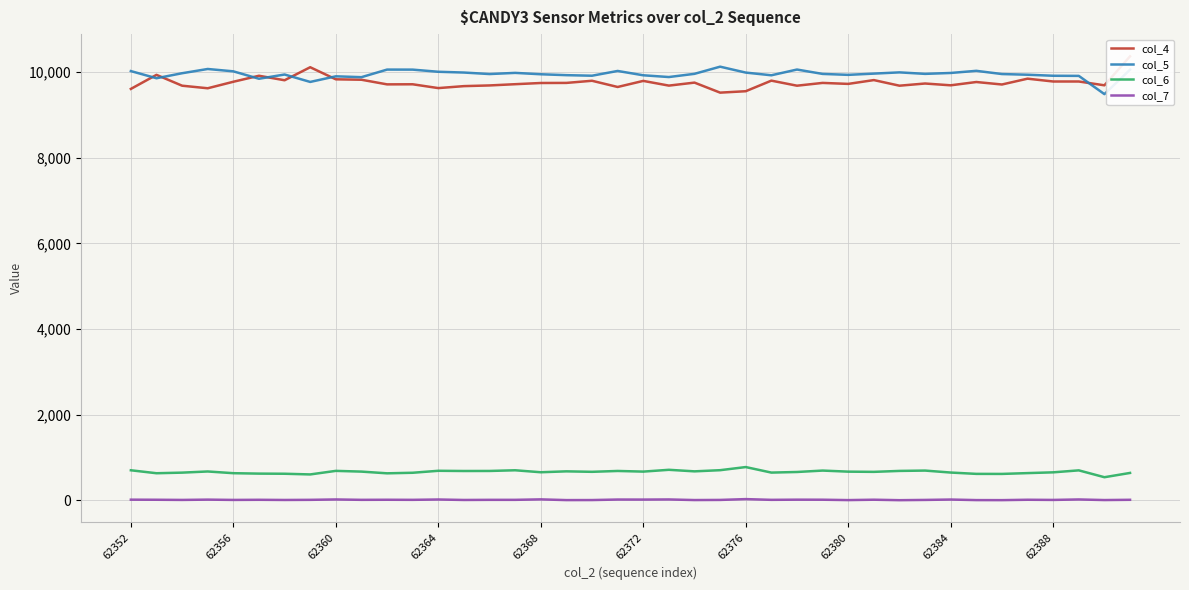

True or false: col_6 and col_4 cross at least once.

False